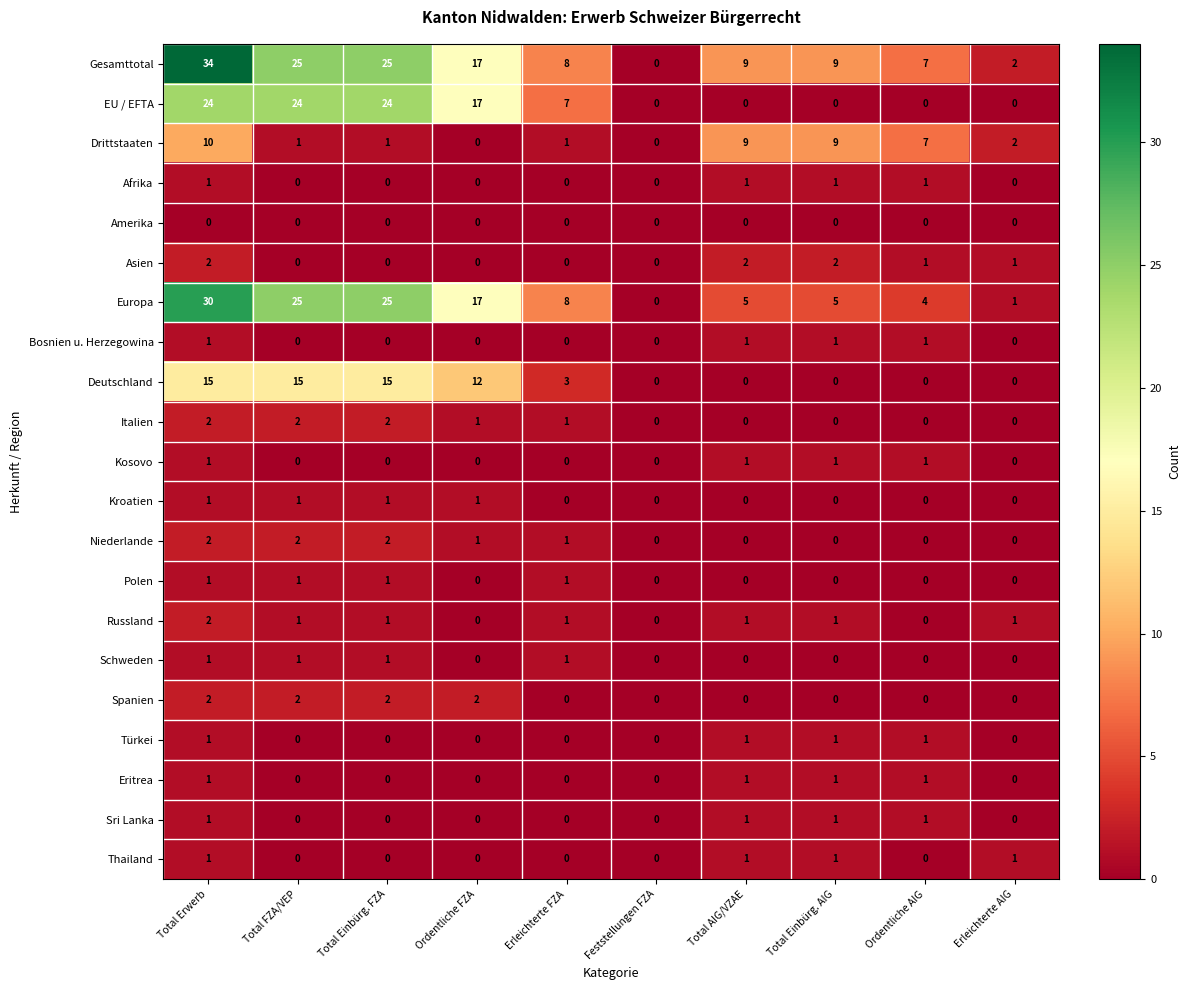

Which series has the largest range (max minus min)?

Gesamttotal